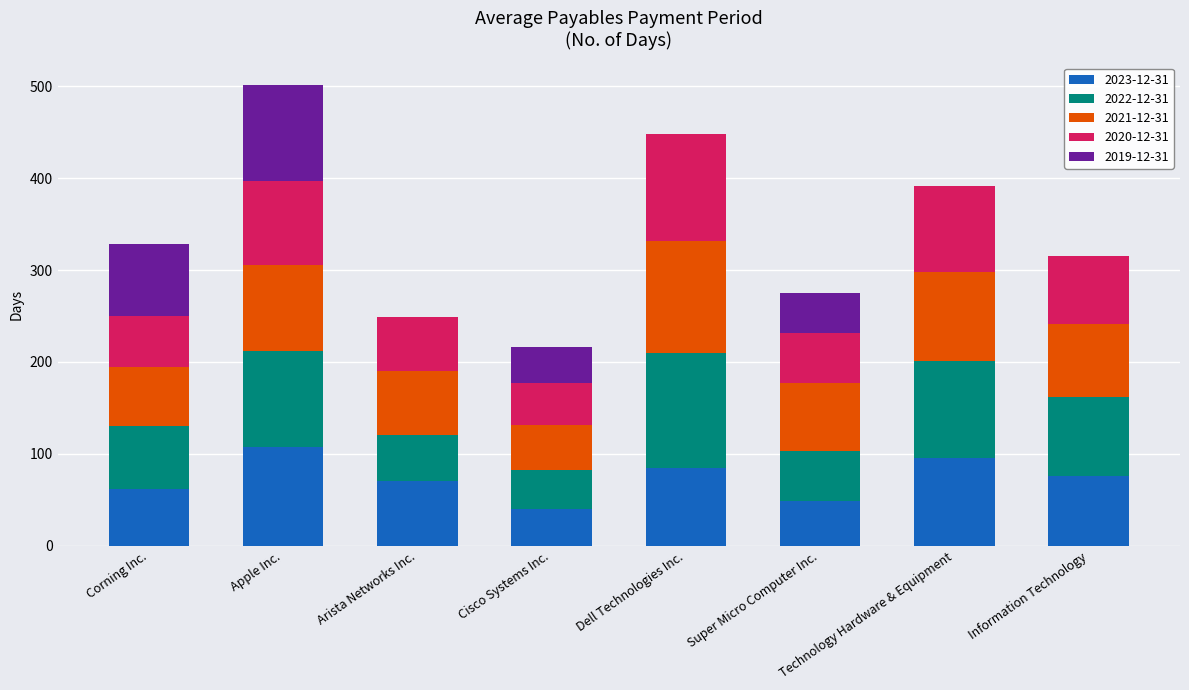

What is the highest value of the 2023-12-31 series?

107